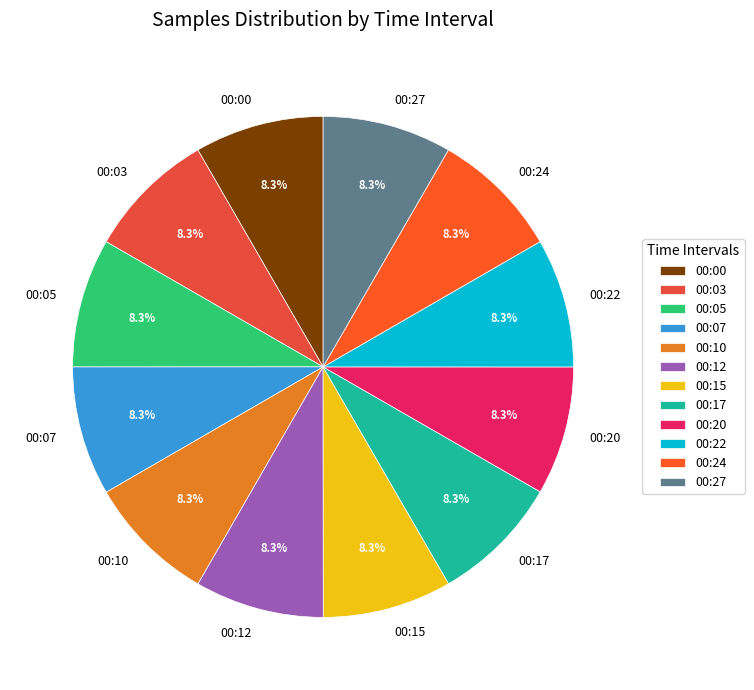

Count the number of slices in the pie.

12